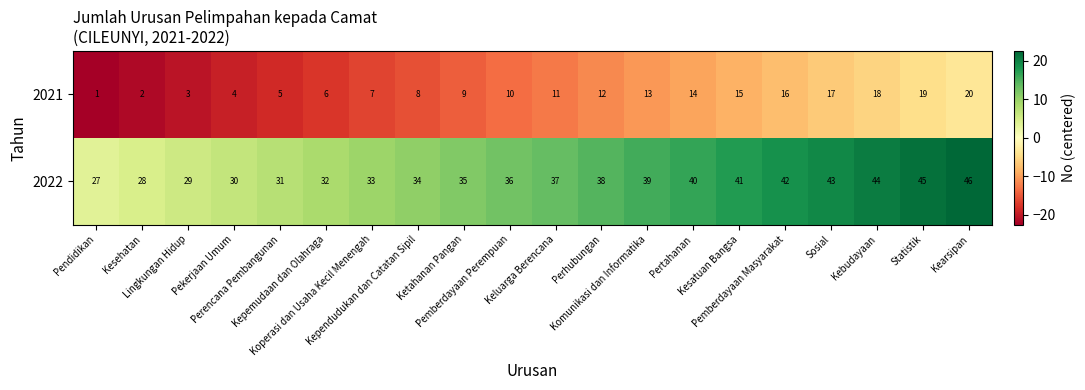

What is the difference between the maximum and minimum values in the 2021 series?

19